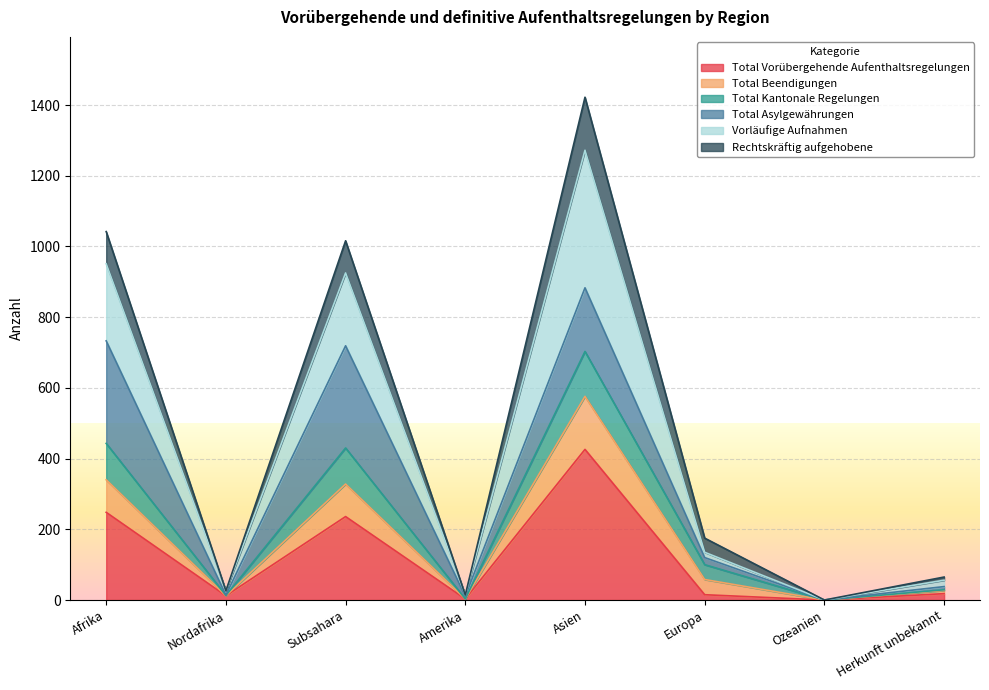

Is the value of Vorläufige Aufnahmen at Ozeanien greater than the value of Total Kantonale Regelungen at Nordafrika?

No